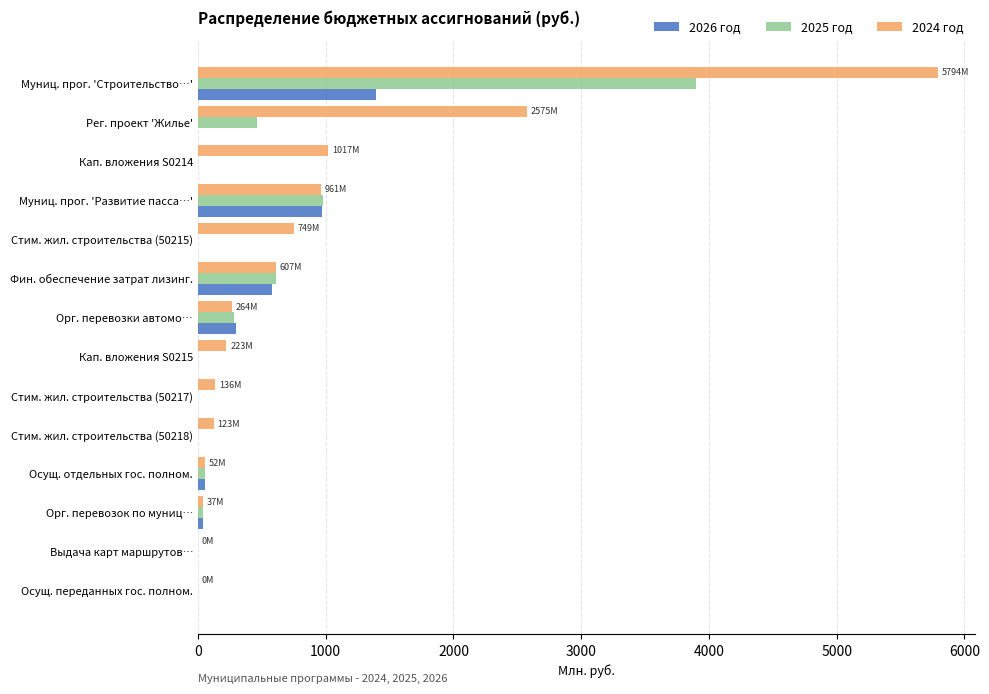

The 2024 год series shows 198.4 at Муниц. прог. 'Развитие пасса…'. True or false?

False